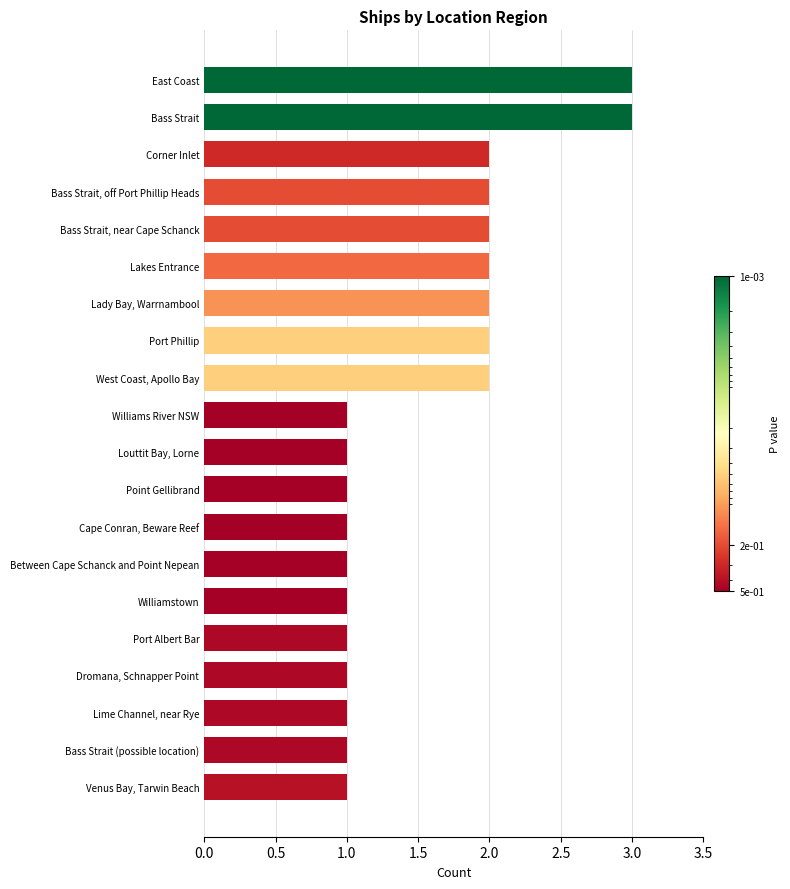

What is the average value?

2